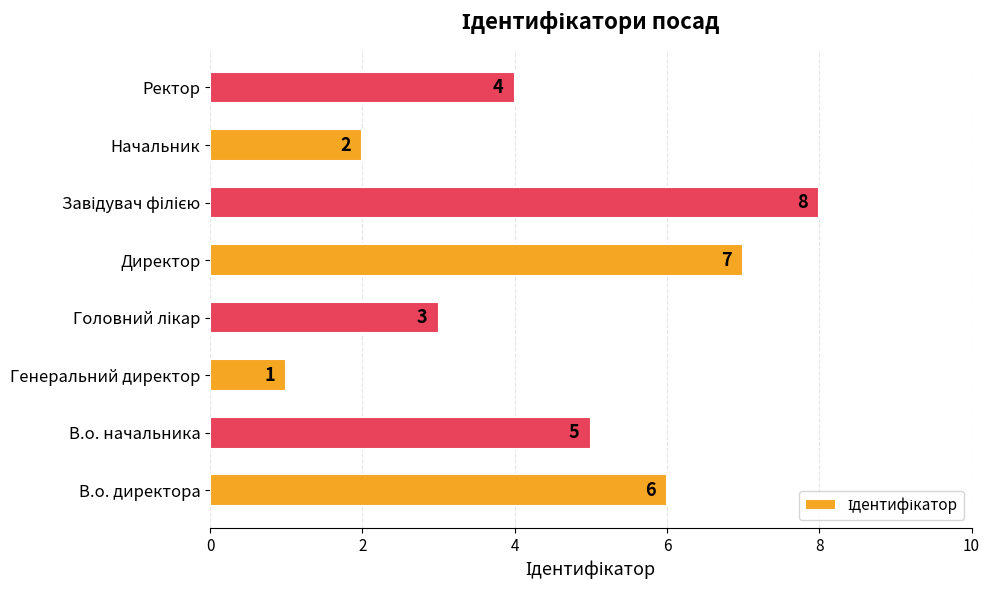

What is the change in value from Директор to Ректор?

-3